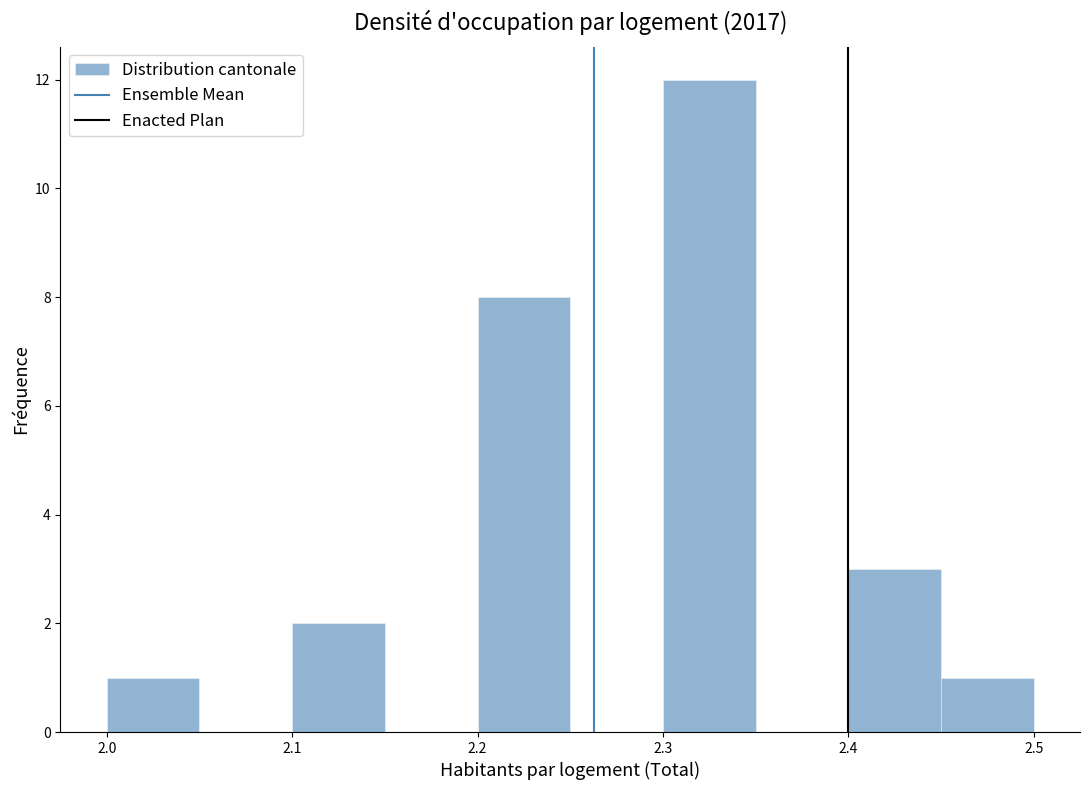

Over which range of the x-axis is the bar tallest?

2.30 to 2.35